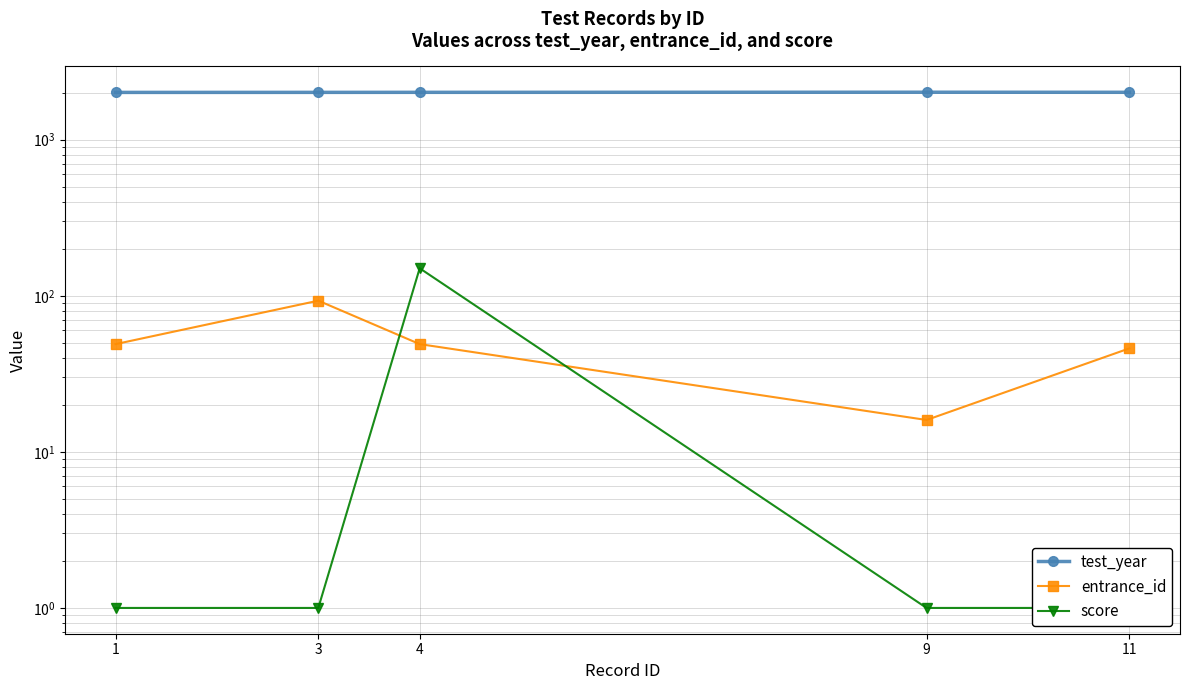

What is the value of the test_year point at the 2nd from the left?

2009